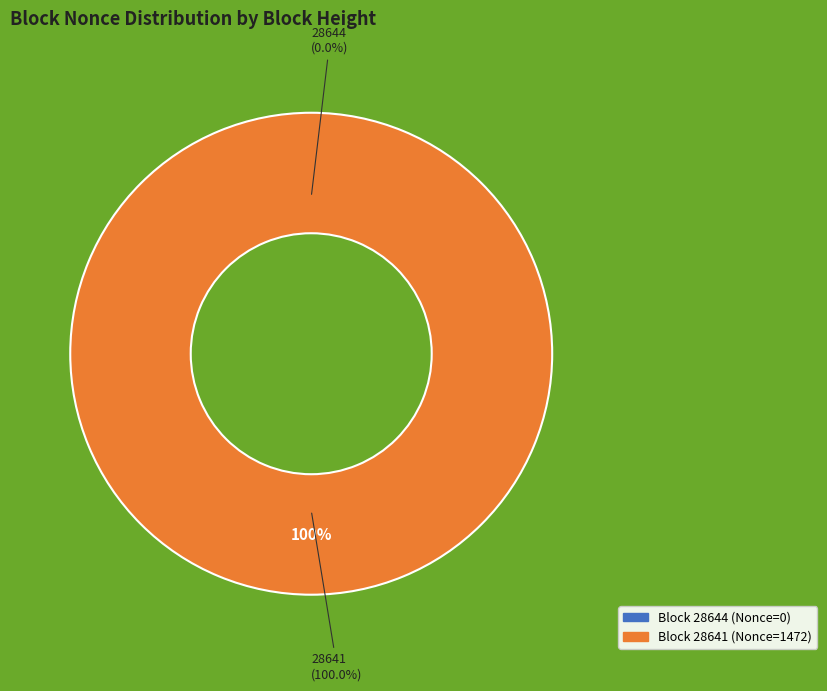

Count the number of slices in the pie.

2